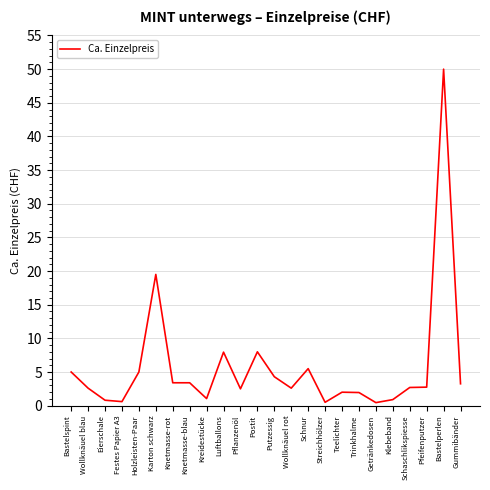

What is the sum of all values?

136.7